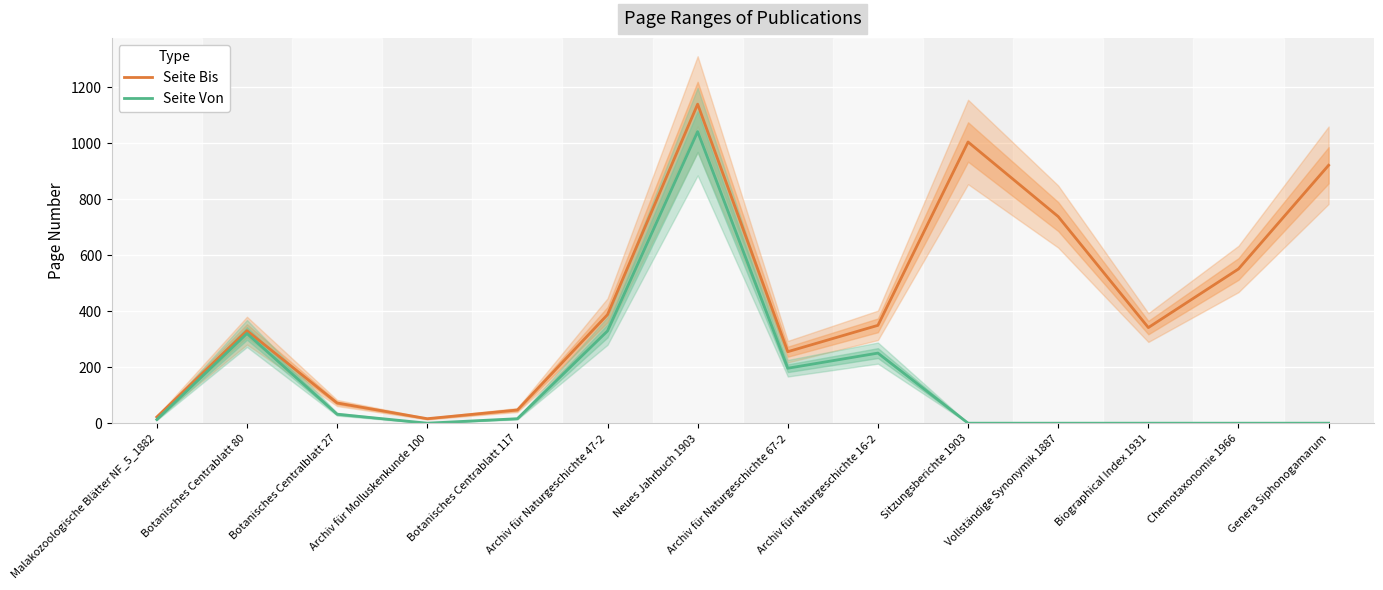

What are all the series names shown in the legend?

Seite Bis, Seite Von